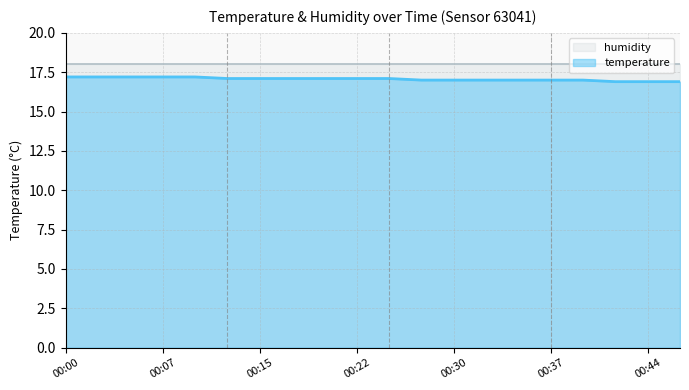

Reading left to right, what are all the values shown in this chart?

00:00=17.2	00:02=17.2	00:05=17.2	00:07=17.2	00:10=17.2	00:12=17.1	00:15=17.1	00:17=17.1	00:20=17.1	00:22=17.1	00:25=17.1	00:27=17.0	00:30=17.0	00:32=17.0	00:35=17.0	00:37=17.0	00:40=17.0	00:42=16.9	00:44=16.9	00:47=16.9